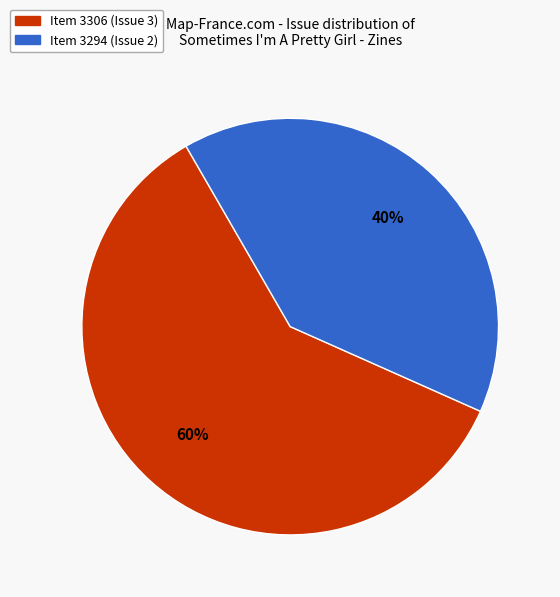

To the nearest percent, what is the difference between the largest and smallest slice percentages?

20%